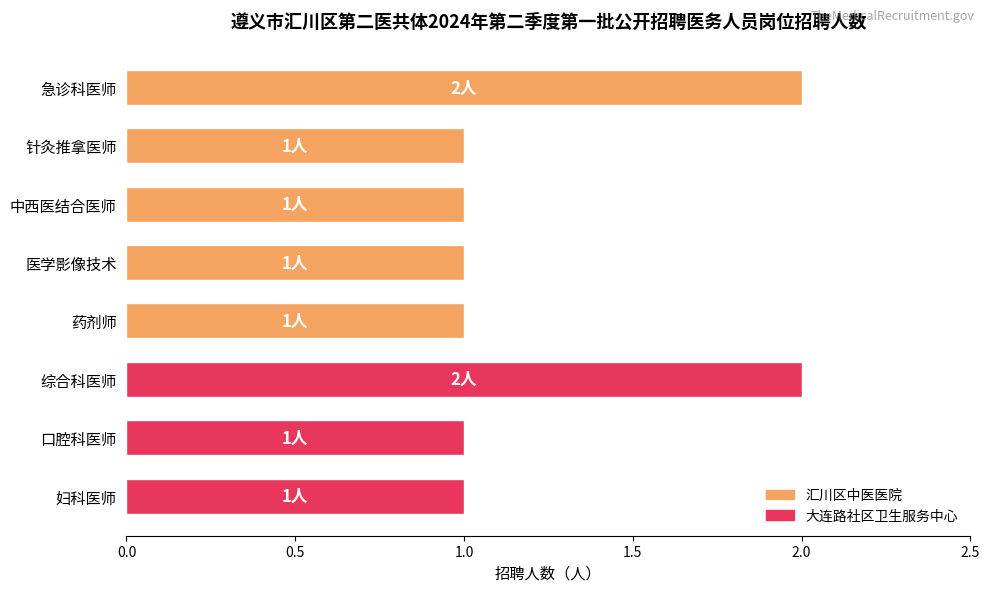

What is the label of the 3rd bar from the bottom?

综合科医师